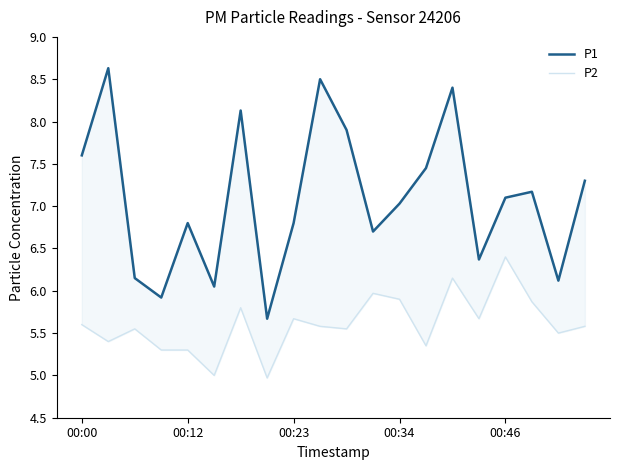

What is the difference between the maximum and minimum values in the P2 series?

1.4